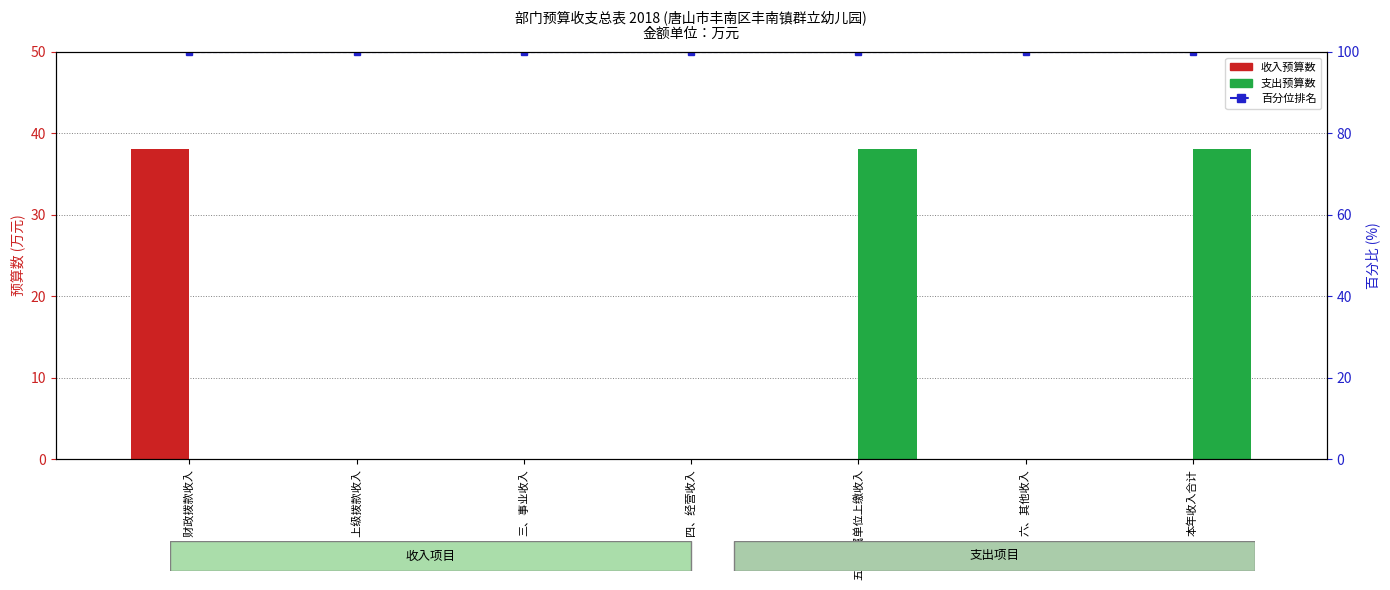

What is the total value across all series at 本年收入合计?

138.1